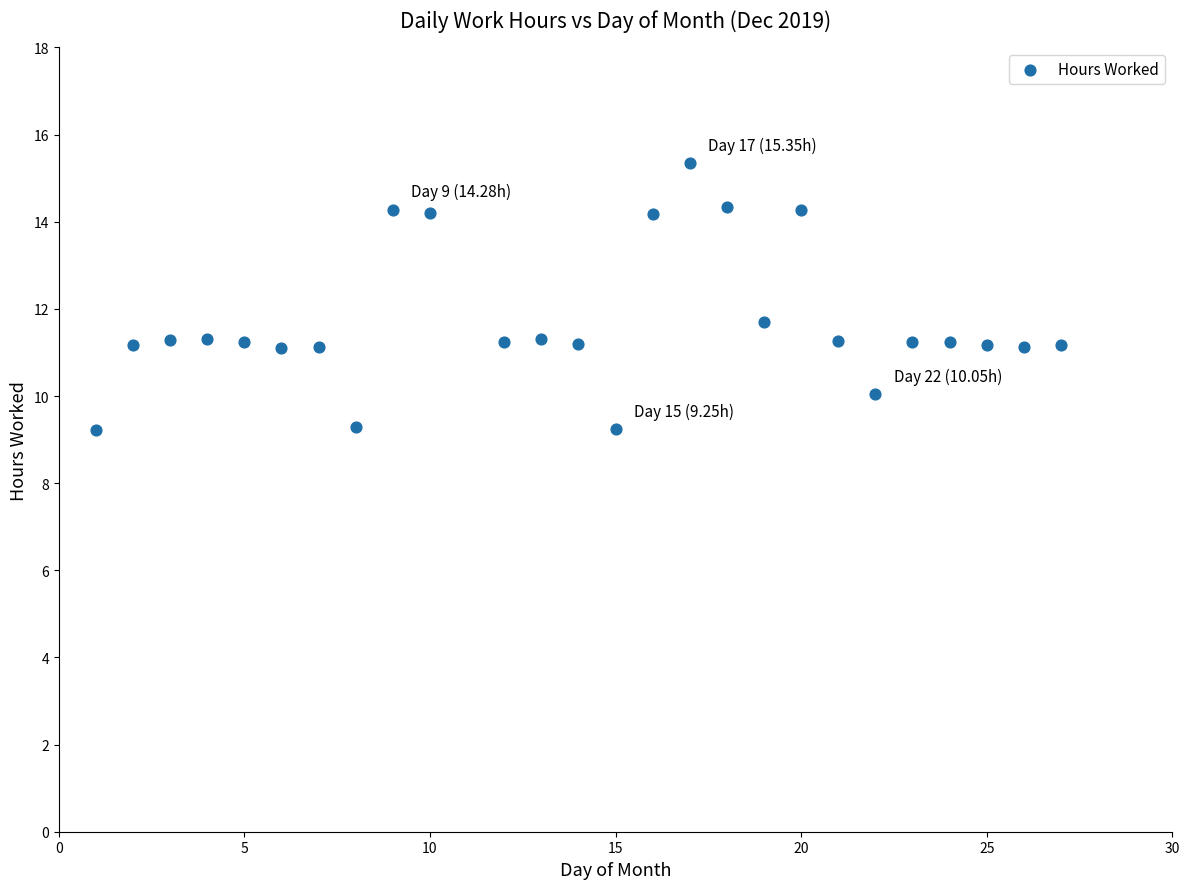

What Y value in the scatter plot is closest to 12?

11.7